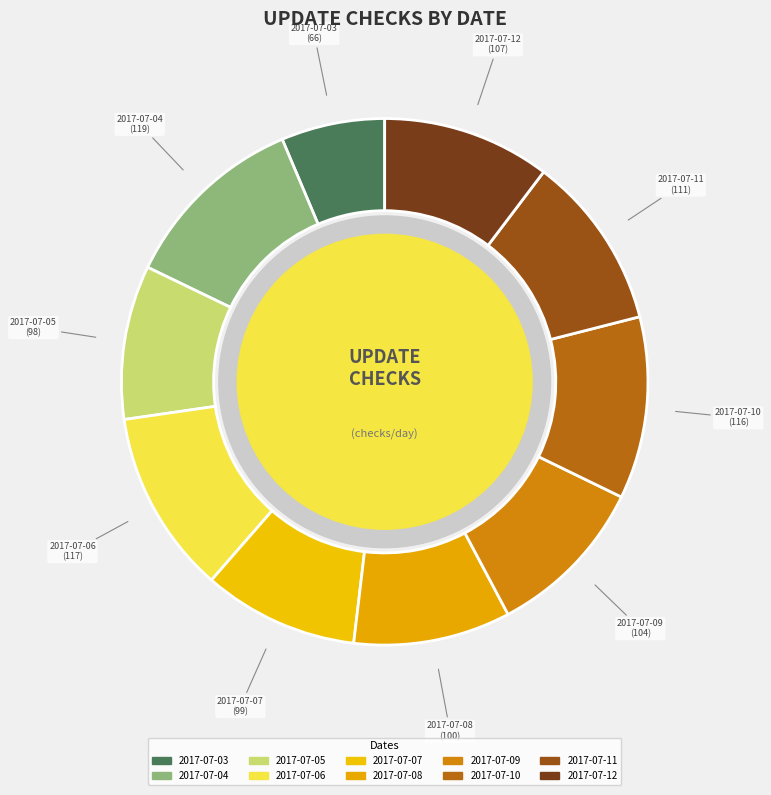

What is the smallest slice in the pie chart?

2017-07-03